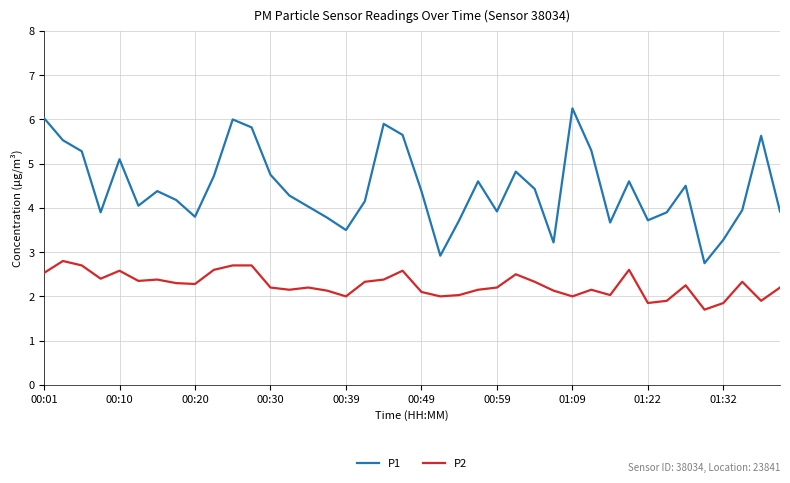

Which series has the largest total across all categories?

P1